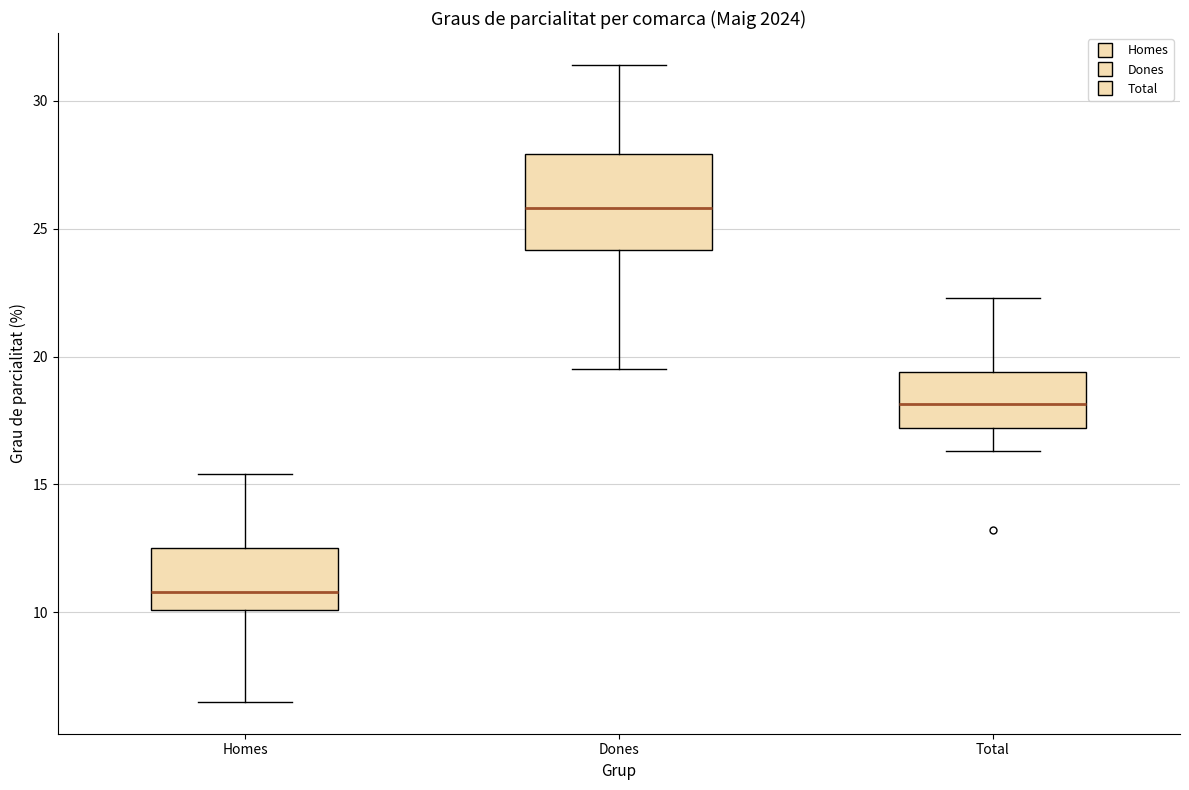

Comparing the boxes themselves (not the whiskers), which one is the tallest?

Dones